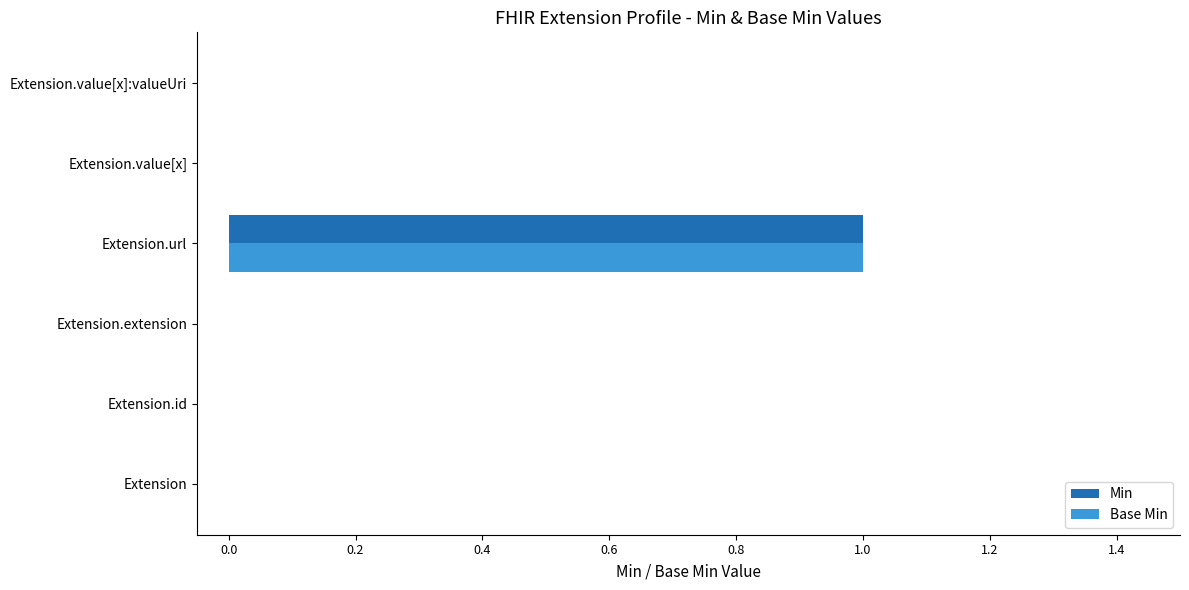

At which category is the sum across all series the highest?

Extension.url